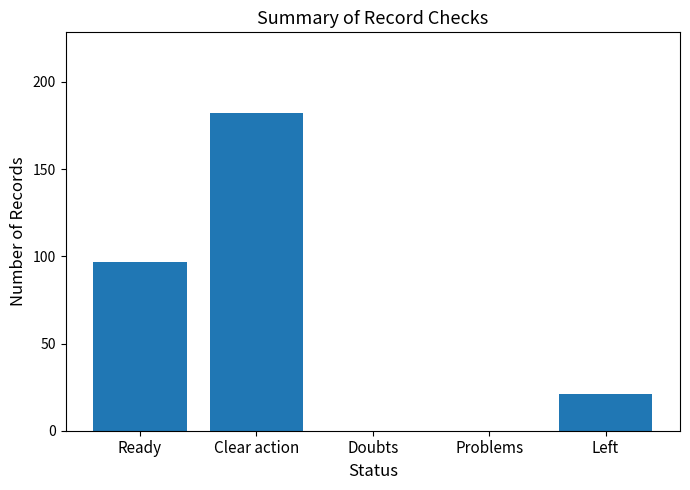

What is the change in value from Problems to Left?

+21